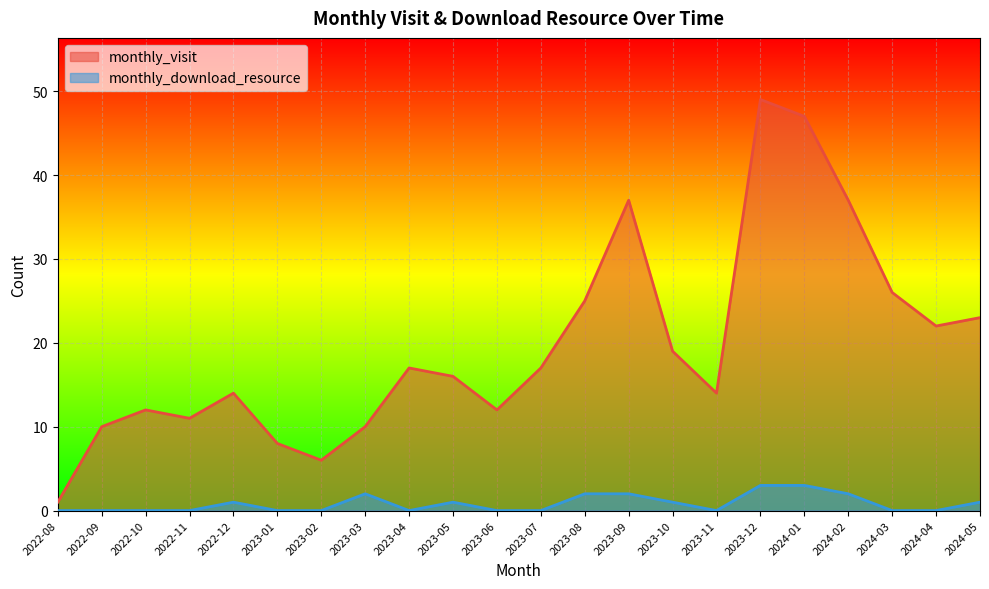

Rank the categories by monthly_visit value from highest to lowest.

2023-12, 2024-01, 2023-09, 2024-02, 2024-03, 2023-08, 2024-05, 2024-04, 2023-10, 2023-04, 2023-07, 2023-05, 2022-12, 2023-11, 2022-10, 2023-06, 2022-11, 2022-09, 2023-03, 2023-01, 2023-02, 2022-08